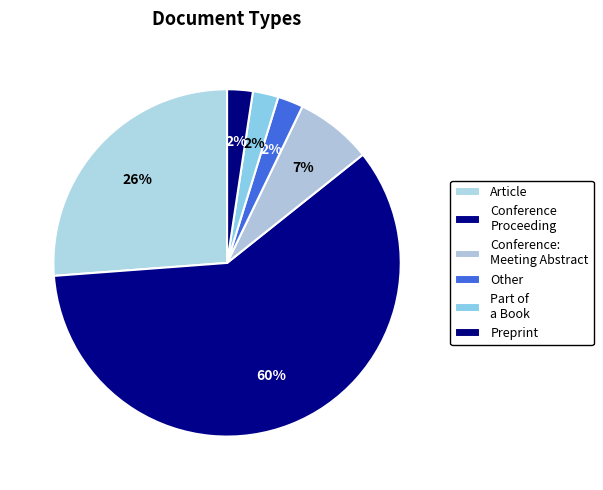

How many segments does this pie chart have?

6